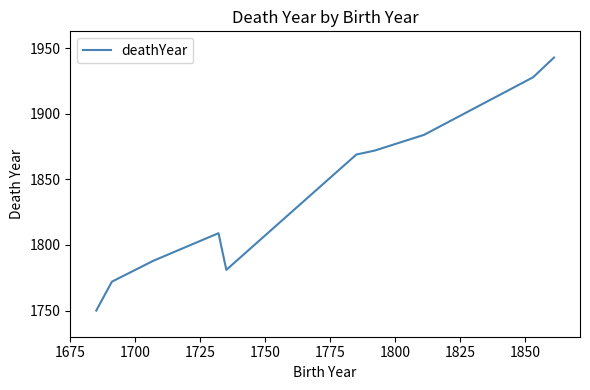

What is the greatest value displayed?

1943